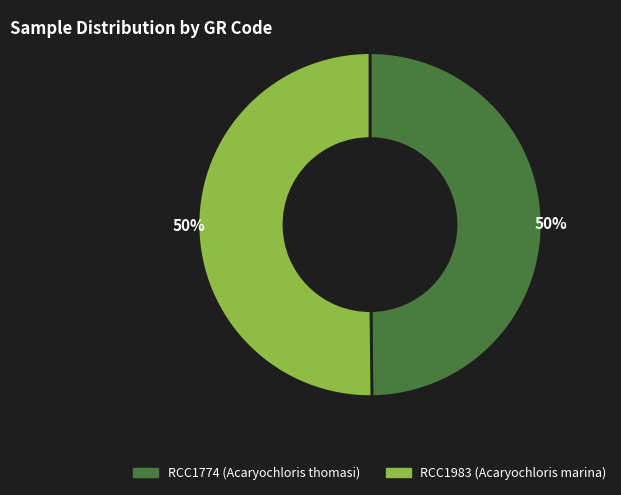

To the nearest percent, what is the combined percentage of RCC1983 (Acaryochloris marina) and RCC1774 (Acaryochloris thomasi)?

100%